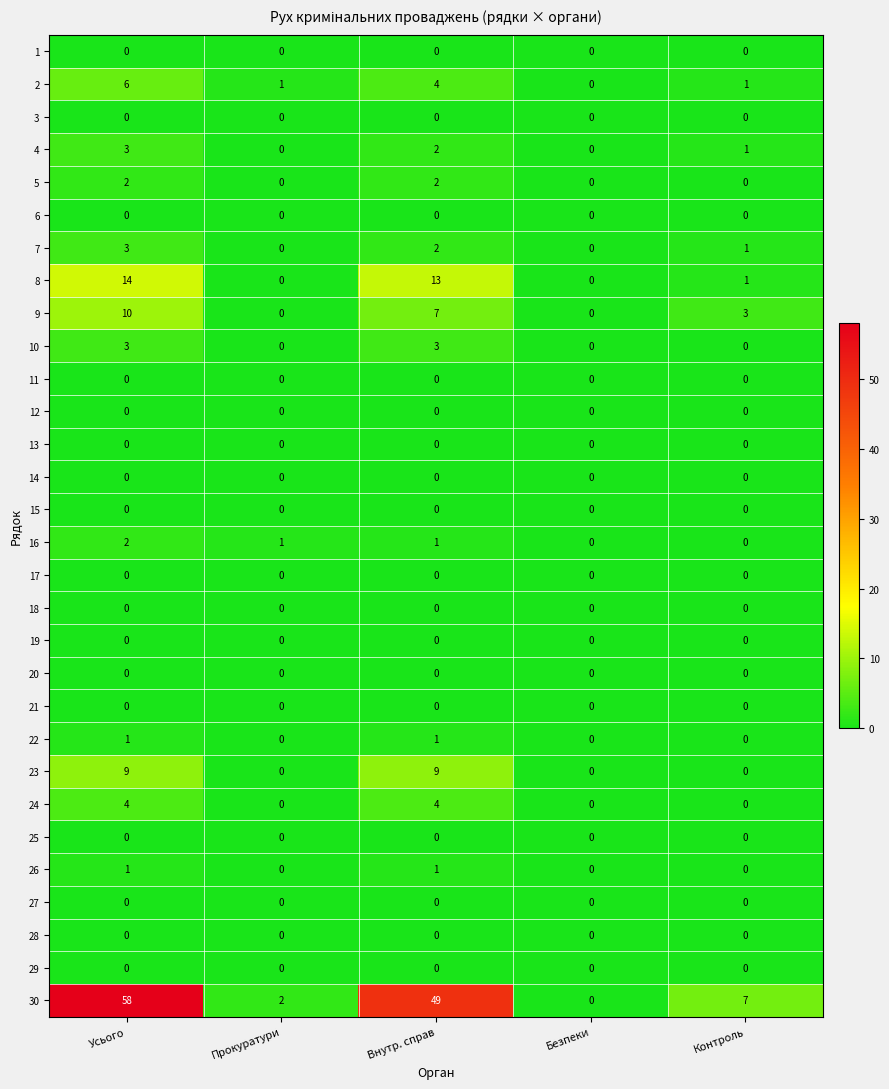

True or false: 4 has a value of 0 at Безпеки.

True